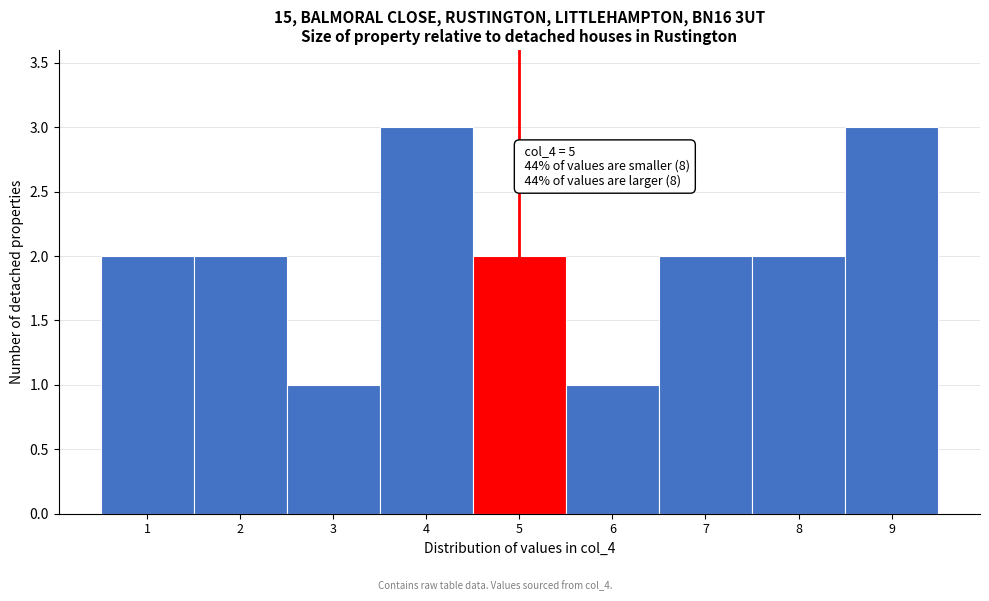

Reading right to left, what are all the values shown in this chart?

9=3	8=2	7=2	6=1	5=2	4=3	3=1	2=2	1=2